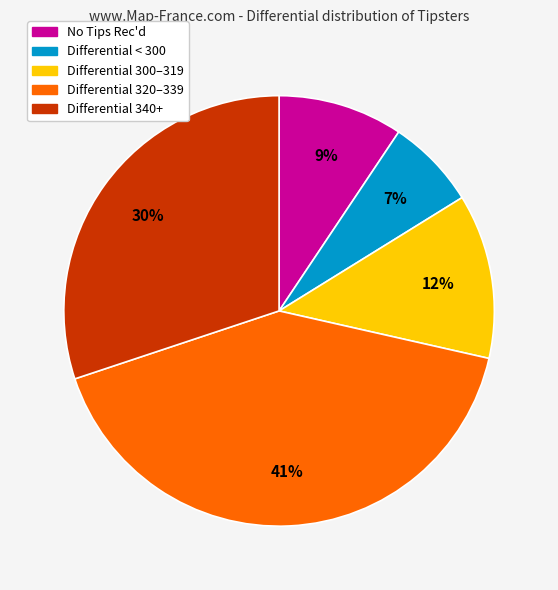

The Differential < 300 slice represents 17% of the pie. True or false?

False